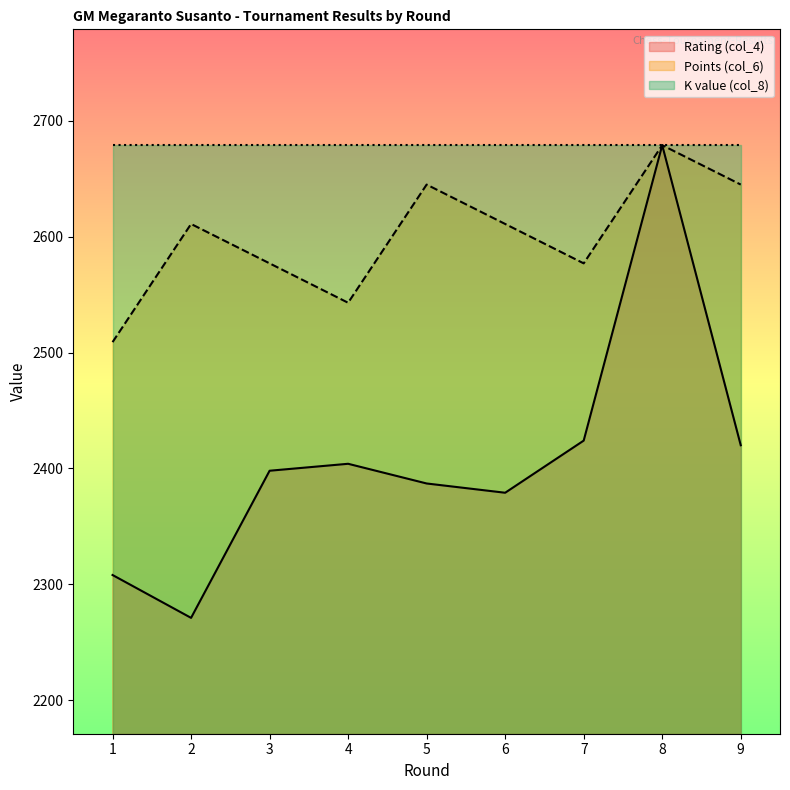

Where does the Rating (col_4) series first go above 2398?

4